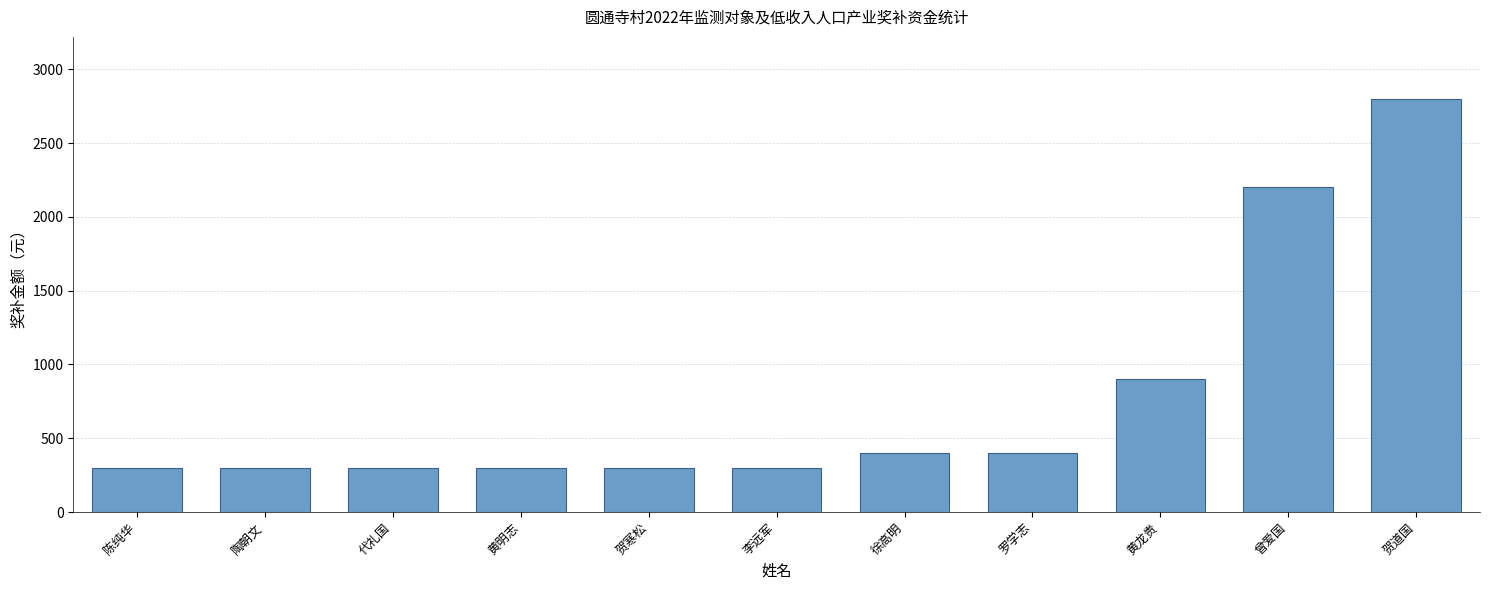

What is the change in value from 黄明志 to 黄龙贵?

+600